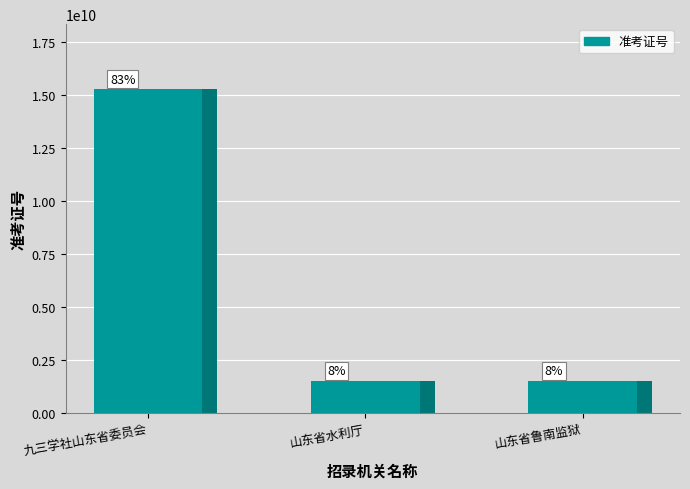

Rank the categories by value from lowest to highest.

山东省鲁南监狱, 山东省水利厅, 九三学社山东省委员会